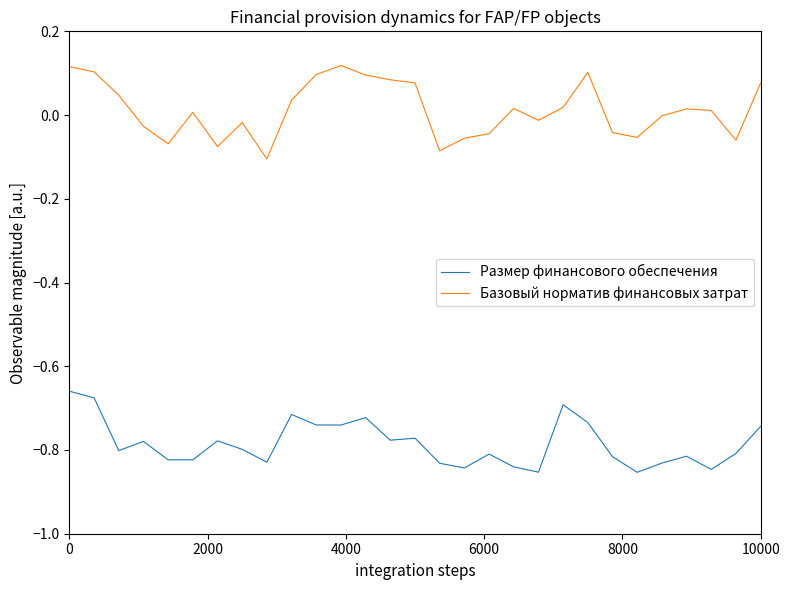

What is the difference between the maximum and minimum values in the Базовый норматив финансовых затрат series?

0.2